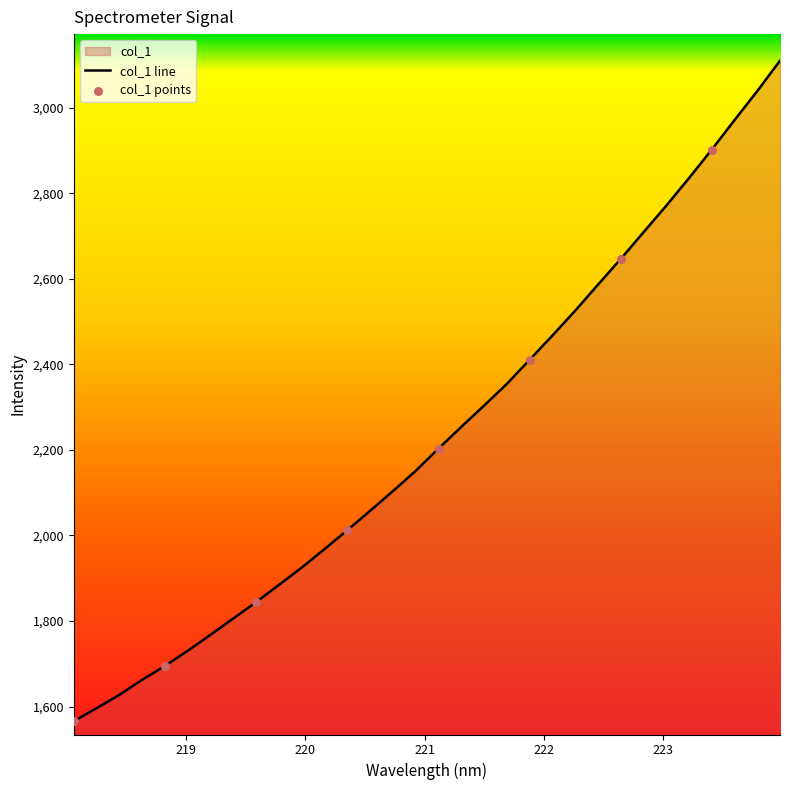

What is the change in value from 218.442 to 221.3083?

+626.5